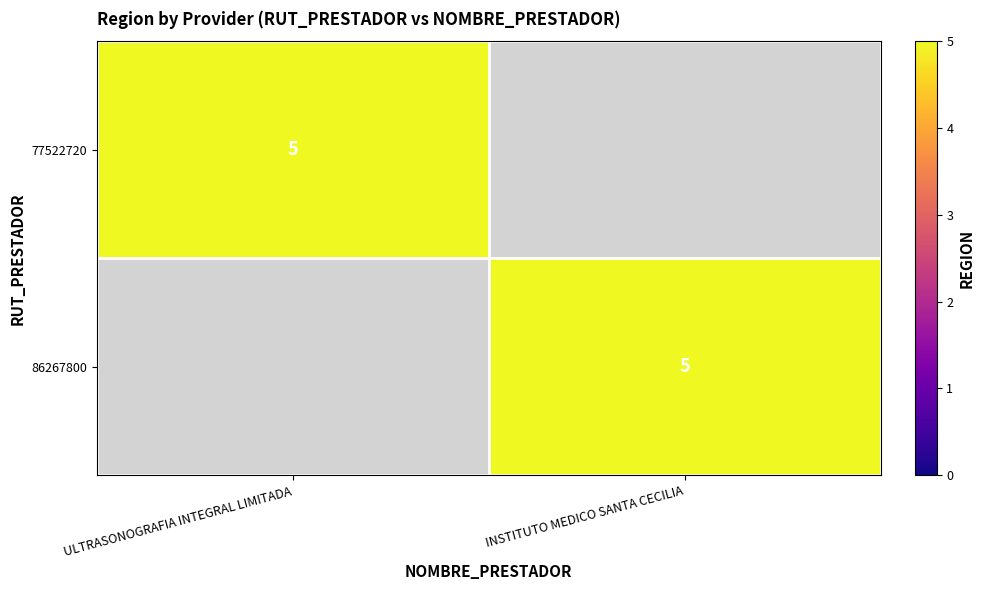

True or false: 86267800 has a value of 5 at INSTITUTO MEDICO SANTA CECILIA.

True